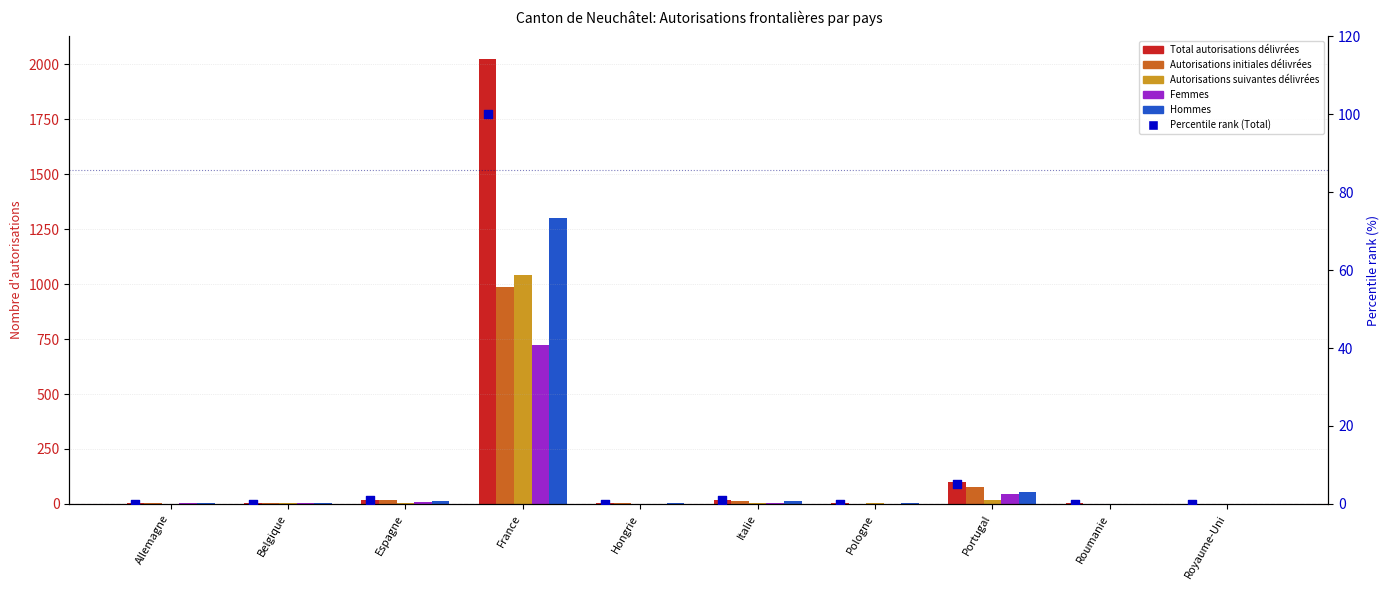

Is the value of Hommes at Portugal greater than the value of Autorisations suivantes délivrées at Hongrie?

Yes